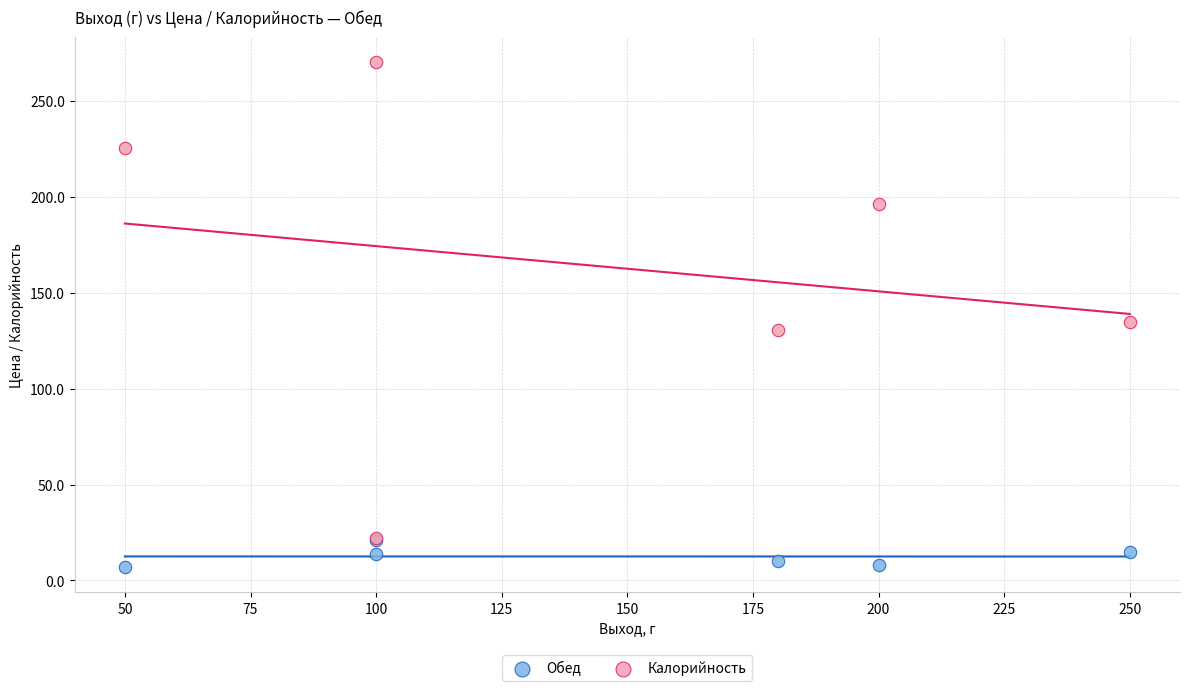

Which series reaches the maximum Y coordinate?

Калорийность